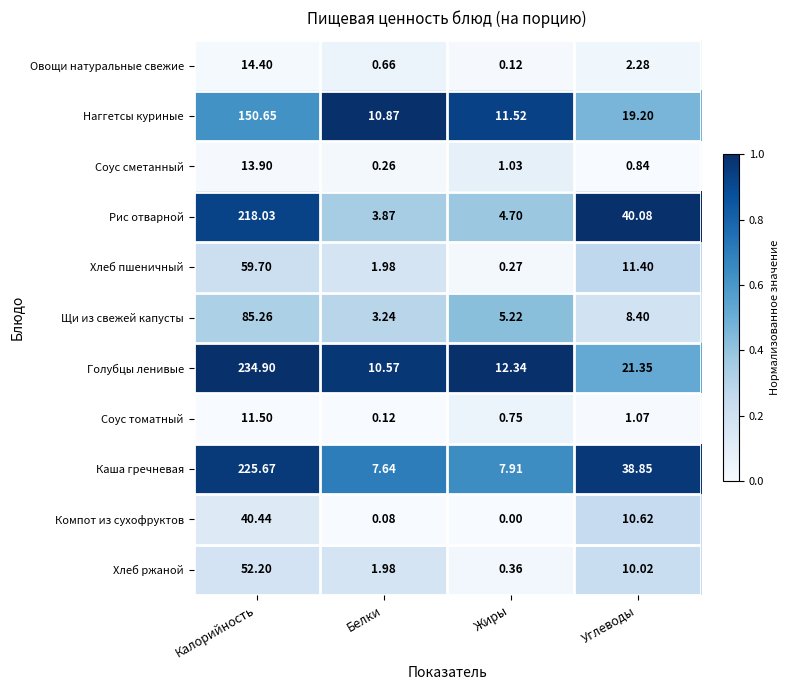

What is the difference between the highest and lowest values at Жиры?

12.3